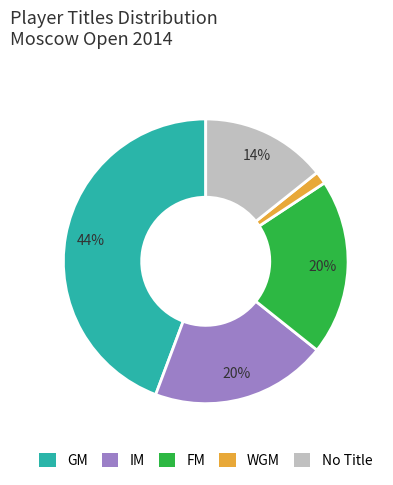

To the nearest percent, what is the difference between the GM and No Title slice percentages?

30%